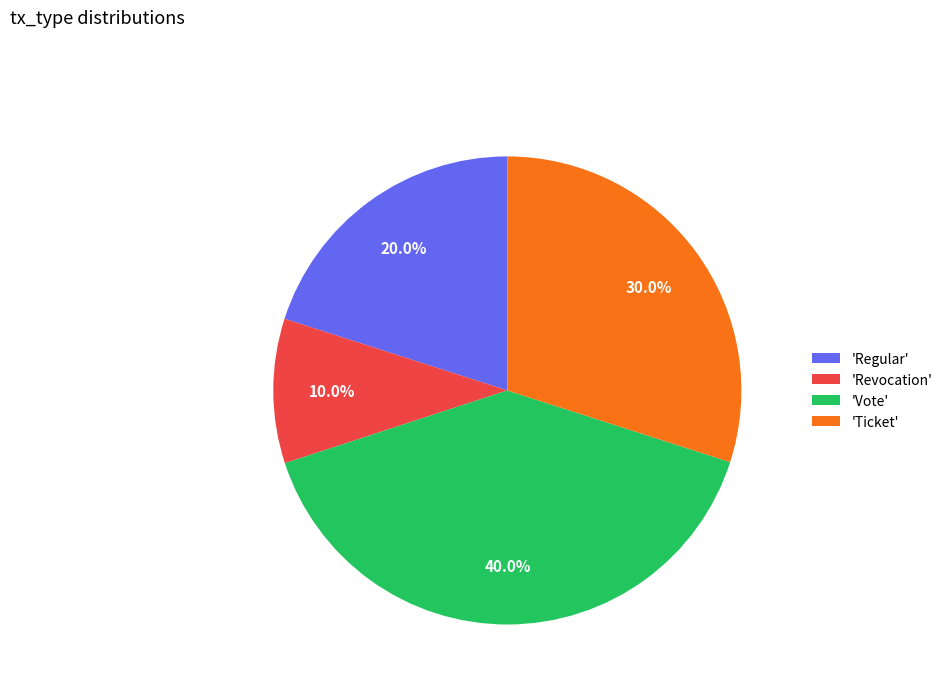

Do 'Regular' and 'Revocation' together represent more than half of the pie?

No